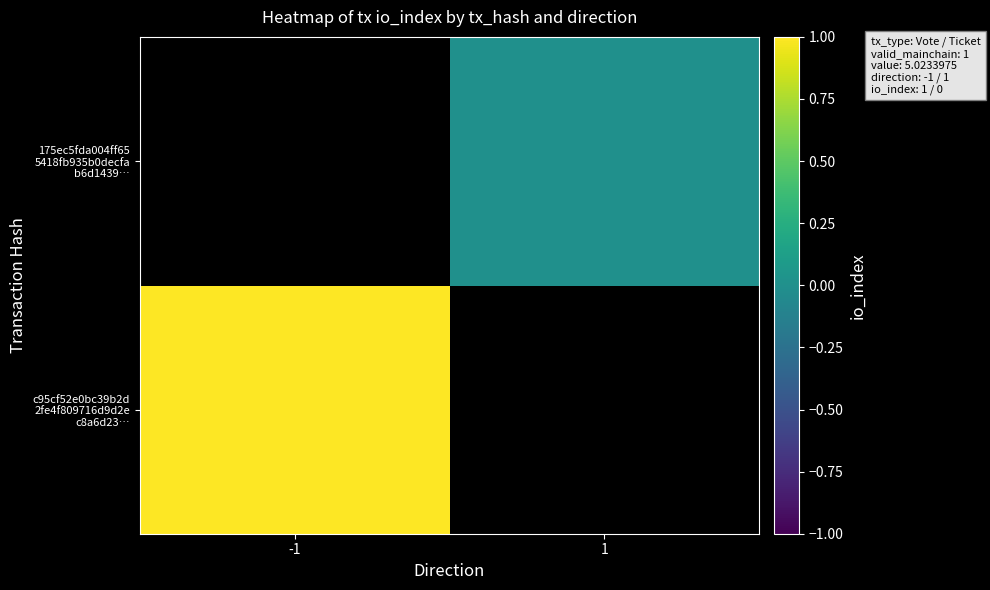

Between 1 and -1, which is larger?

-1